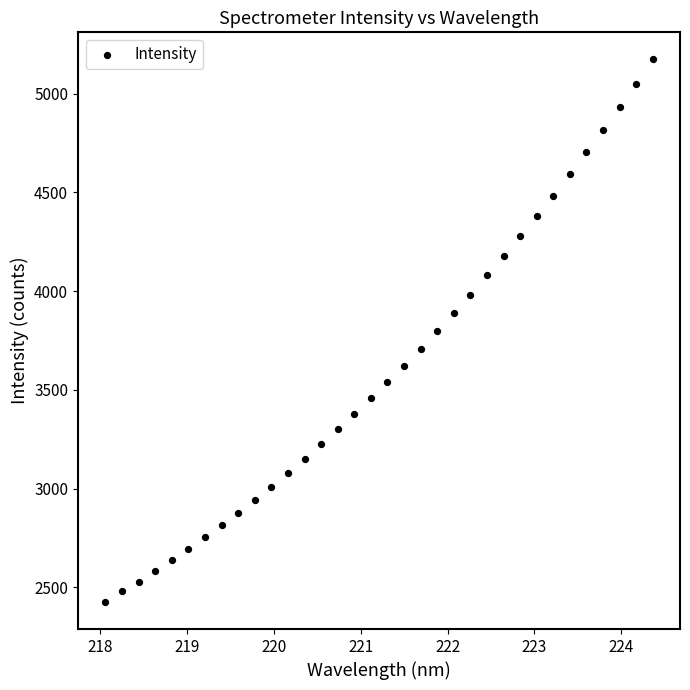

What is the range of X values (max minus min)?

6.3